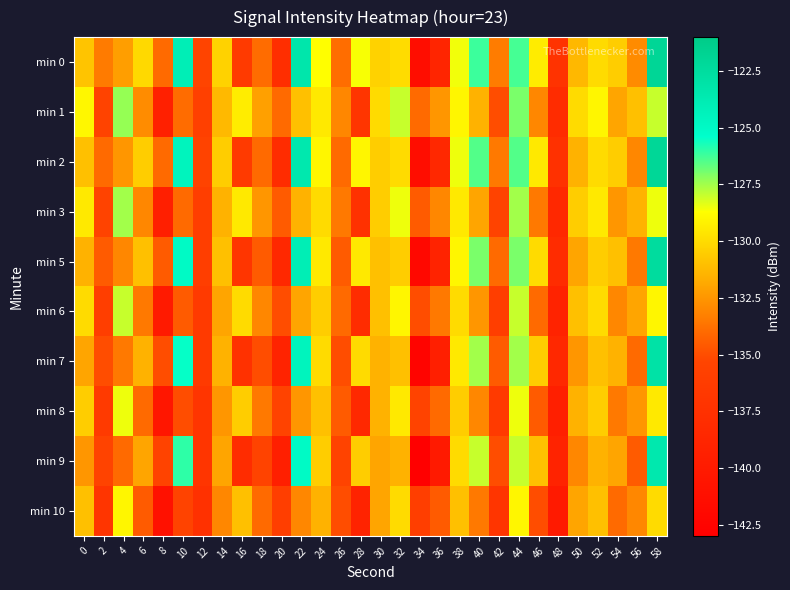

How many data points does each series have?

30